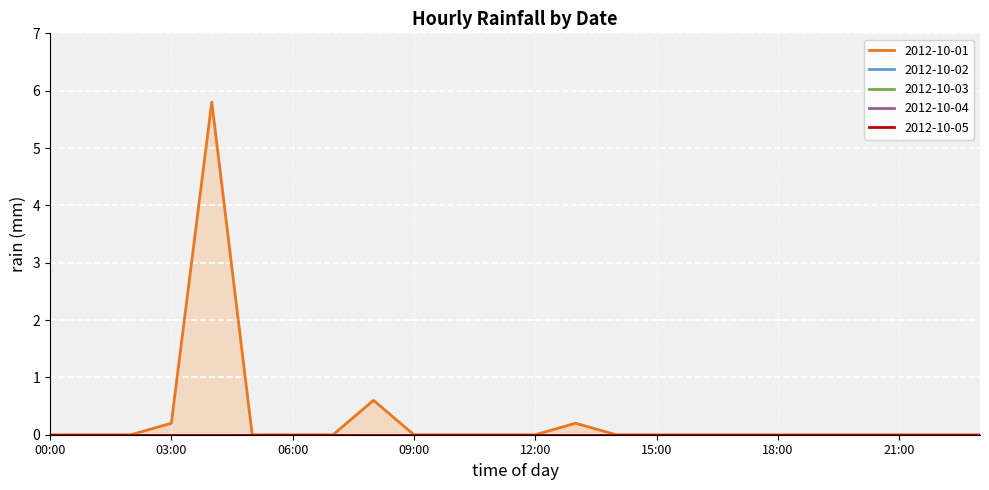

How many data points does each series have?

24